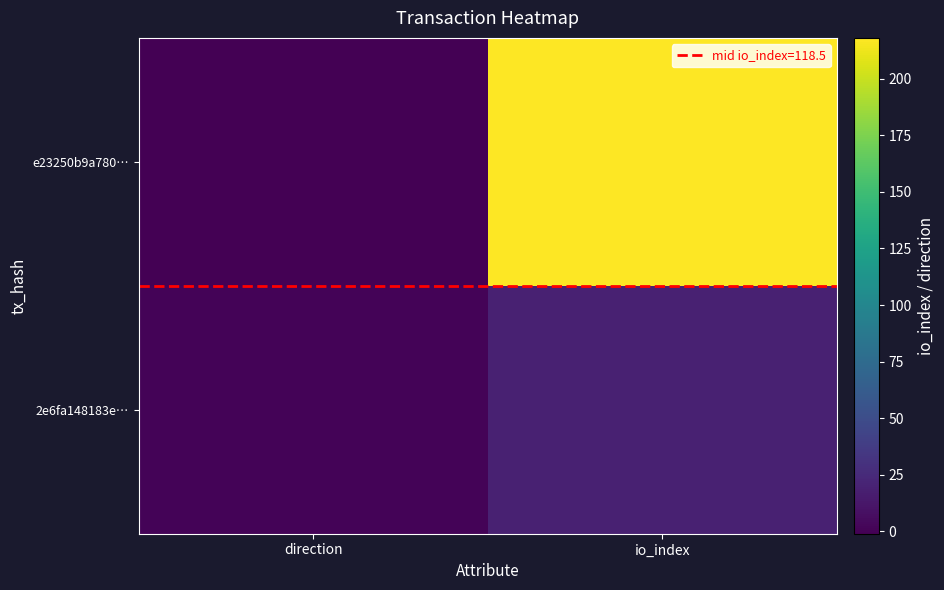

What is the difference between the highest and lowest values at io_index?

199